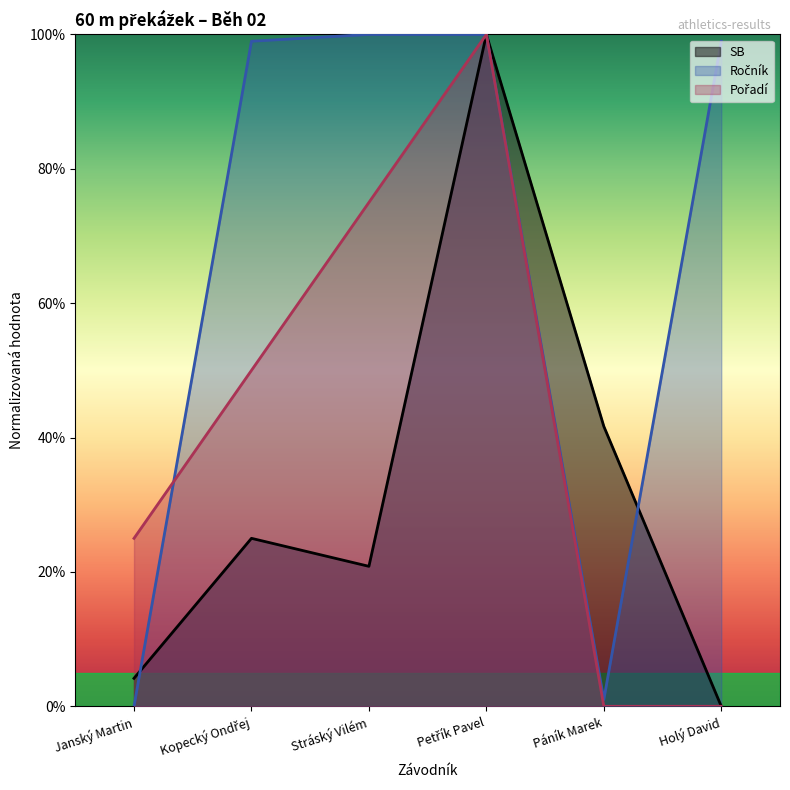

How many interior local peaks does the SB series have?

2